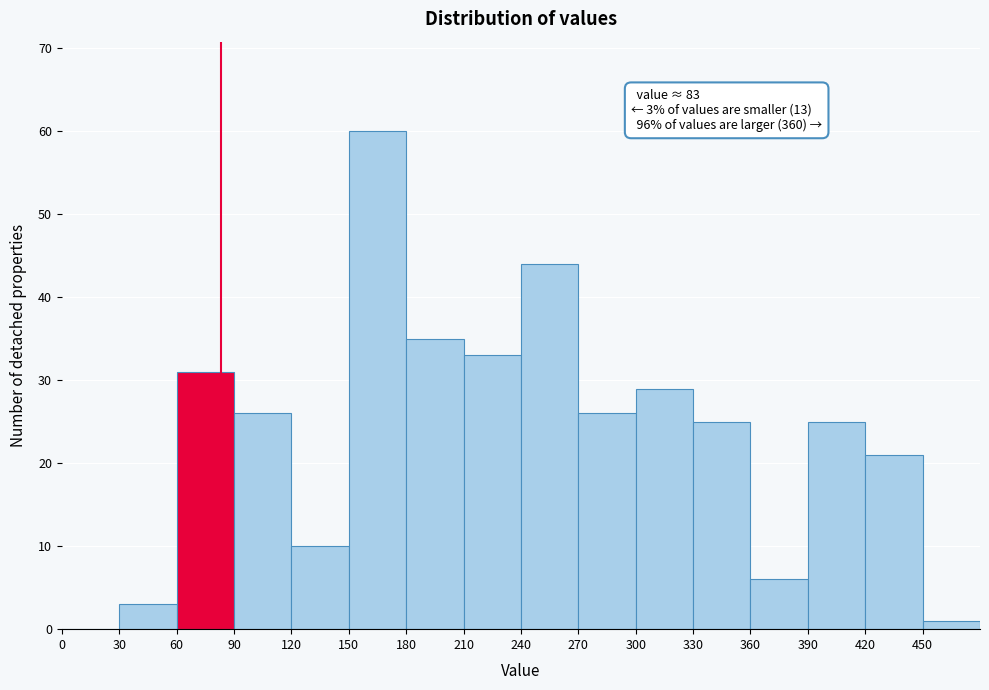

Over which range of the x-axis is the bar tallest?

150 to 180